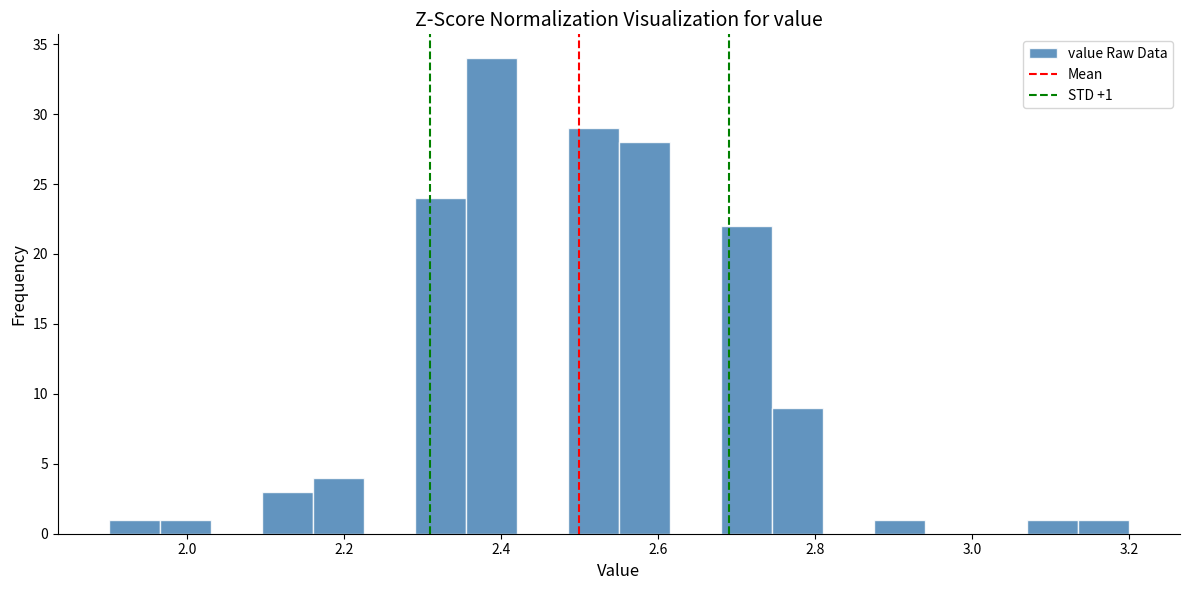

Read against the x-axis, roughly where is the centre of the tallest bar?

2.38